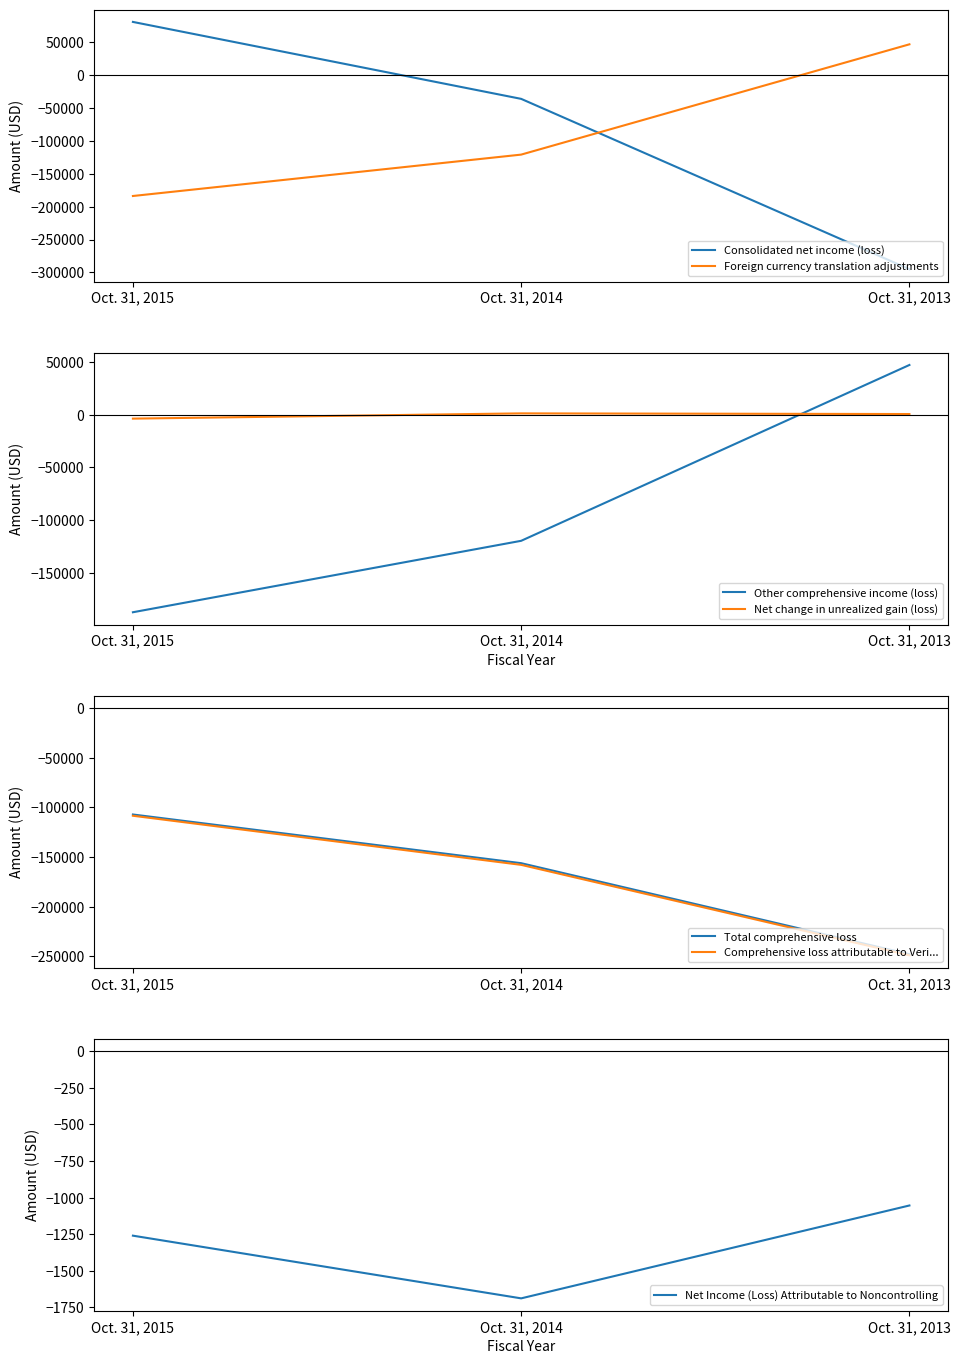

List the labels in order of Foreign currency translation adjustments value, smallest first.

Oct. 31, 2015, Oct. 31, 2014, Oct. 31, 2013